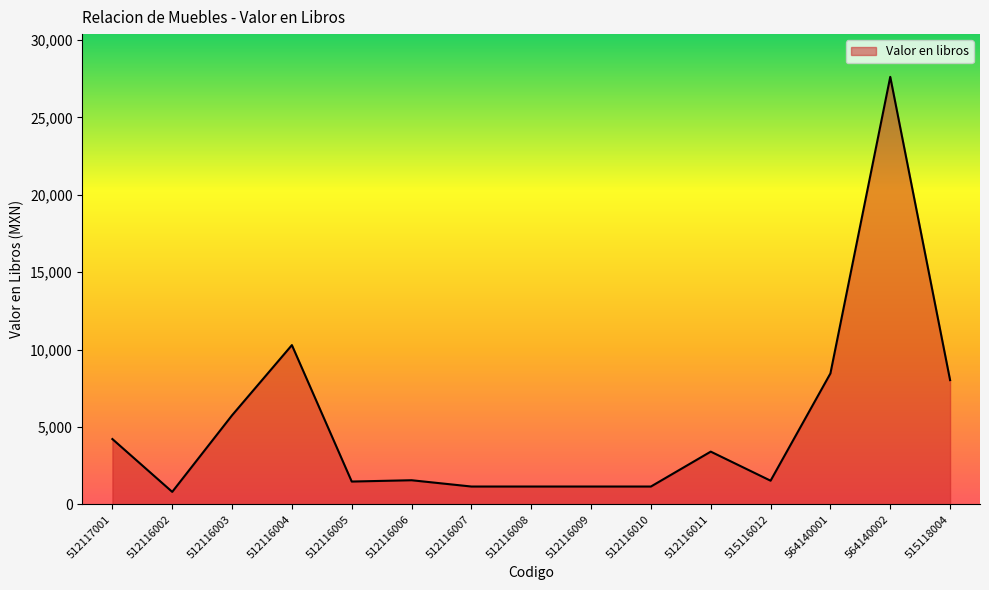

The value at 564140001 is 4276.6. True or false?

False